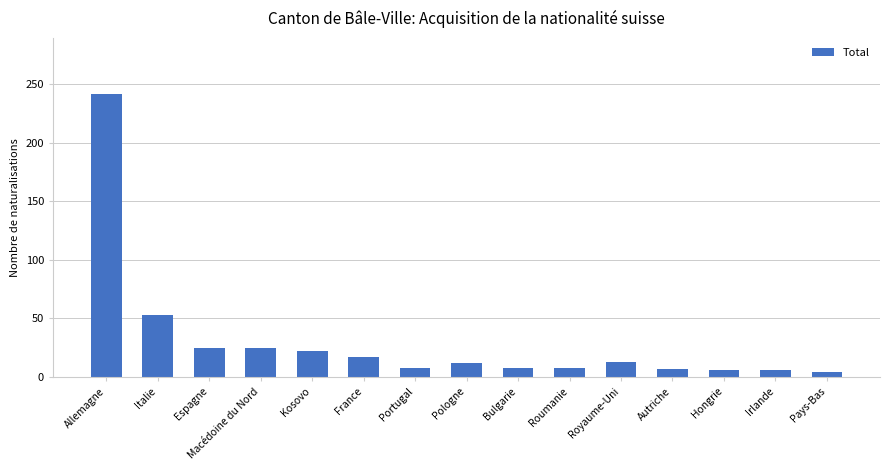

Approximately how many times larger is the value at Portugal compared to Pologne?

0.7